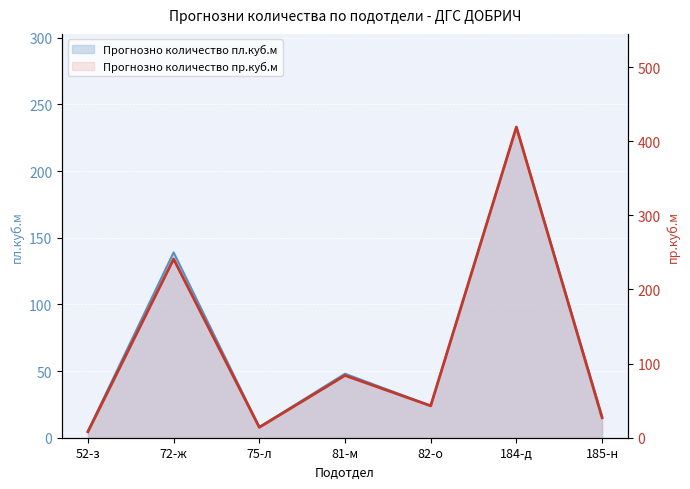

How many values are below 43?

3